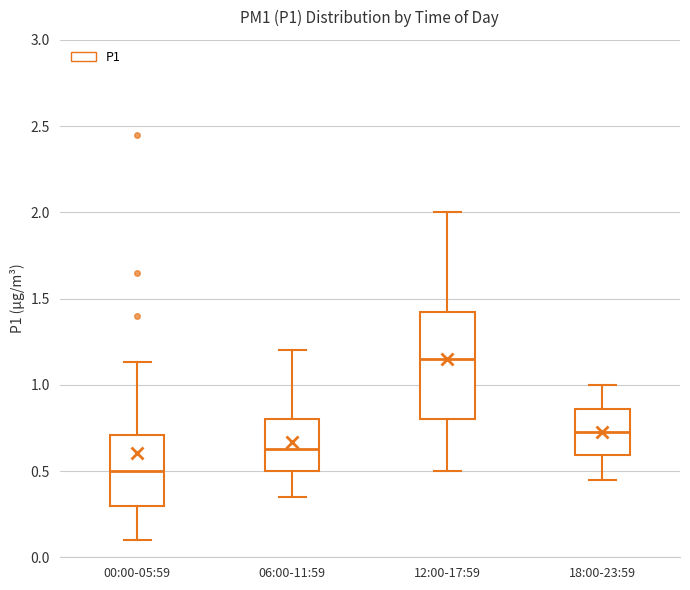

Reading left to right, read every box against the y-axis: the position of its median line, the range the box covers, and the ends of its whiskers. The values are not printed on the chart, so give them approximately, as read against the axis.

00:00-05:59: median 0.50, box 0.30 to 0.70, whiskers 0.10 to 1.15
06:00-11:59: median 0.65, box 0.50 to 0.80, whiskers 0.35 to 1.20
12:00-17:59: median 1.15, box 0.80 to 1.45, whiskers 0.50 to 2.00
18:00-23:59: median 0.75, box 0.60 to 0.85, whiskers 0.45 to 1.00